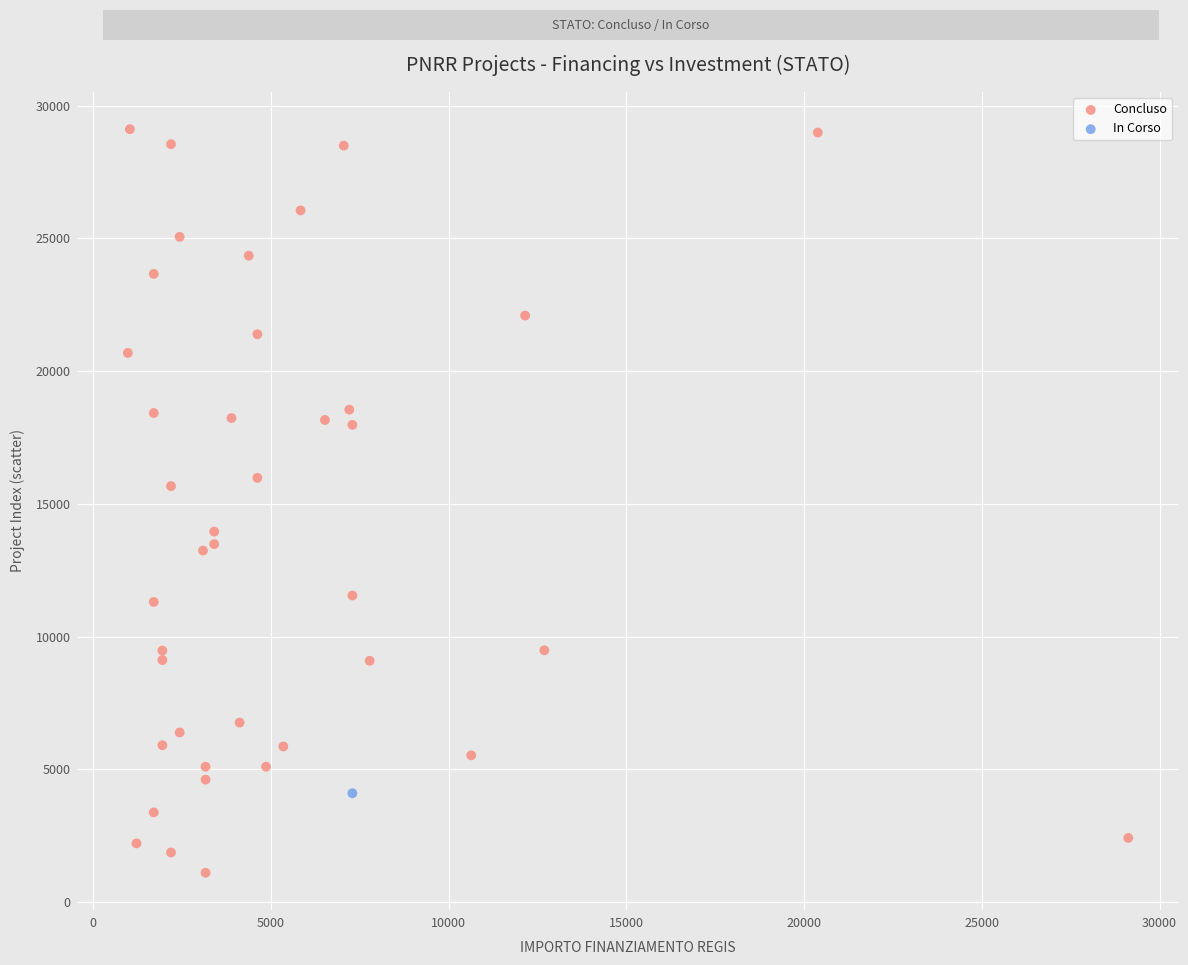

What are all the series names shown in the legend?

Concluso, In Corso